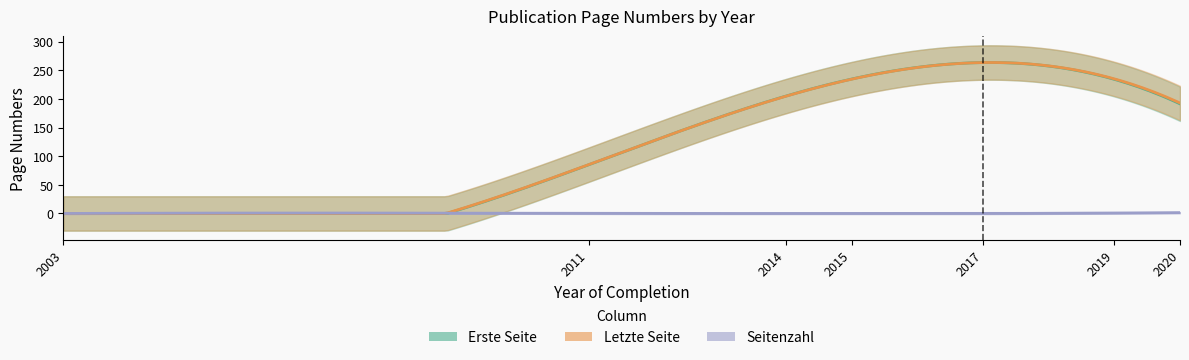

At which label does Letzte Seite reach its minimum?

2003